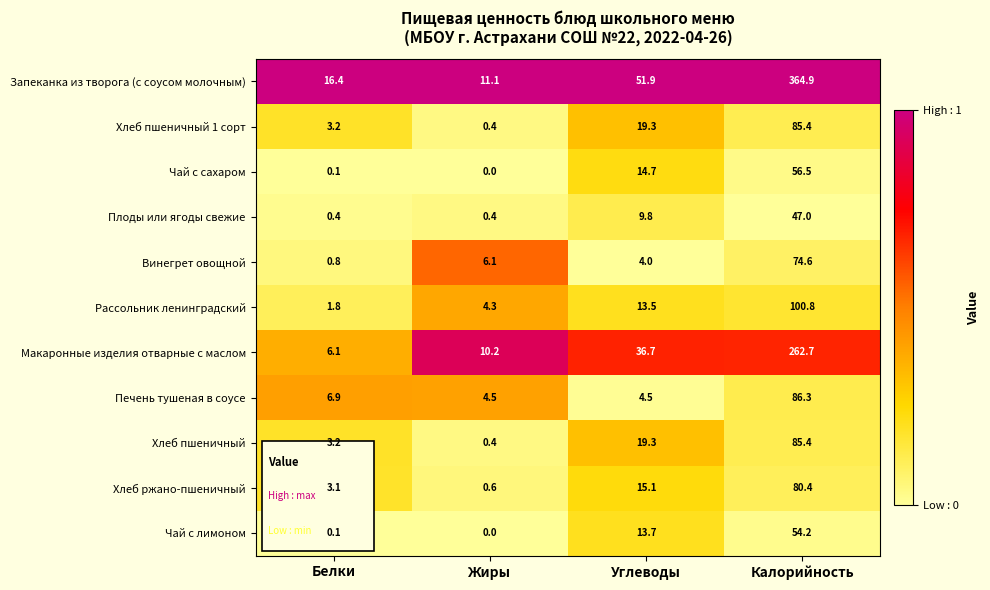

What value does the Хлеб пшеничный 1 сорт series have at Углеводы?

19.3